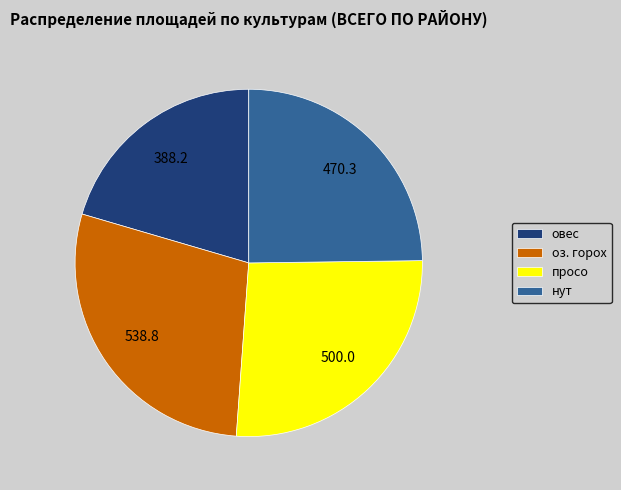

Between овес and просо, which is larger?

просо